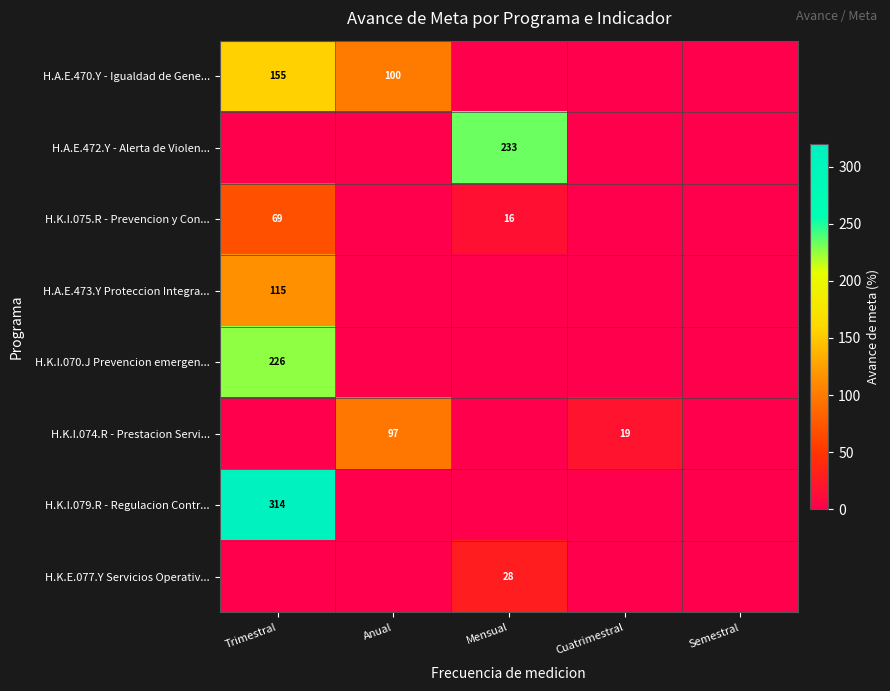

True or false: H.K.I.075.R - Prevencion y Con... has a value of 21 at Trimestral.

False